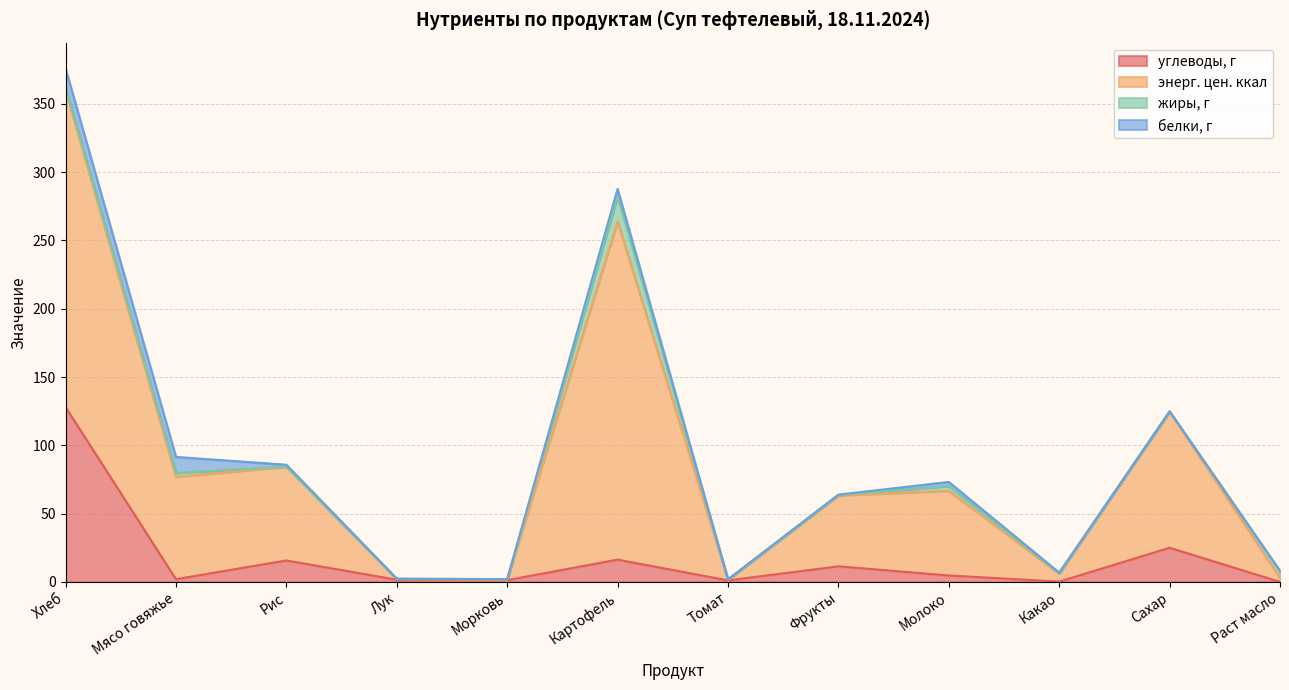

What is the total value across all series at Картофель?

287.7